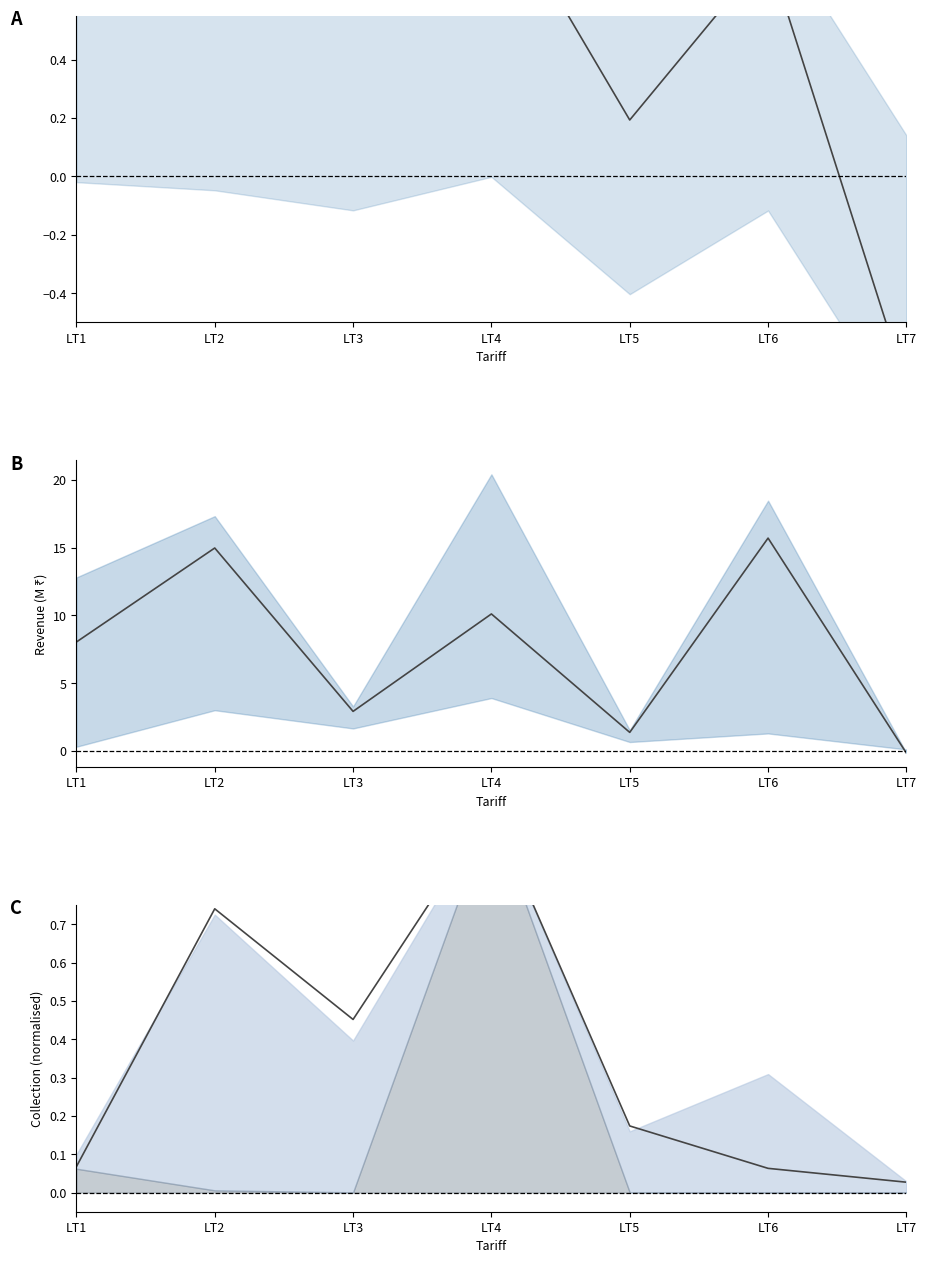

Which series has the widest spread of values?

OB Revenue (M)